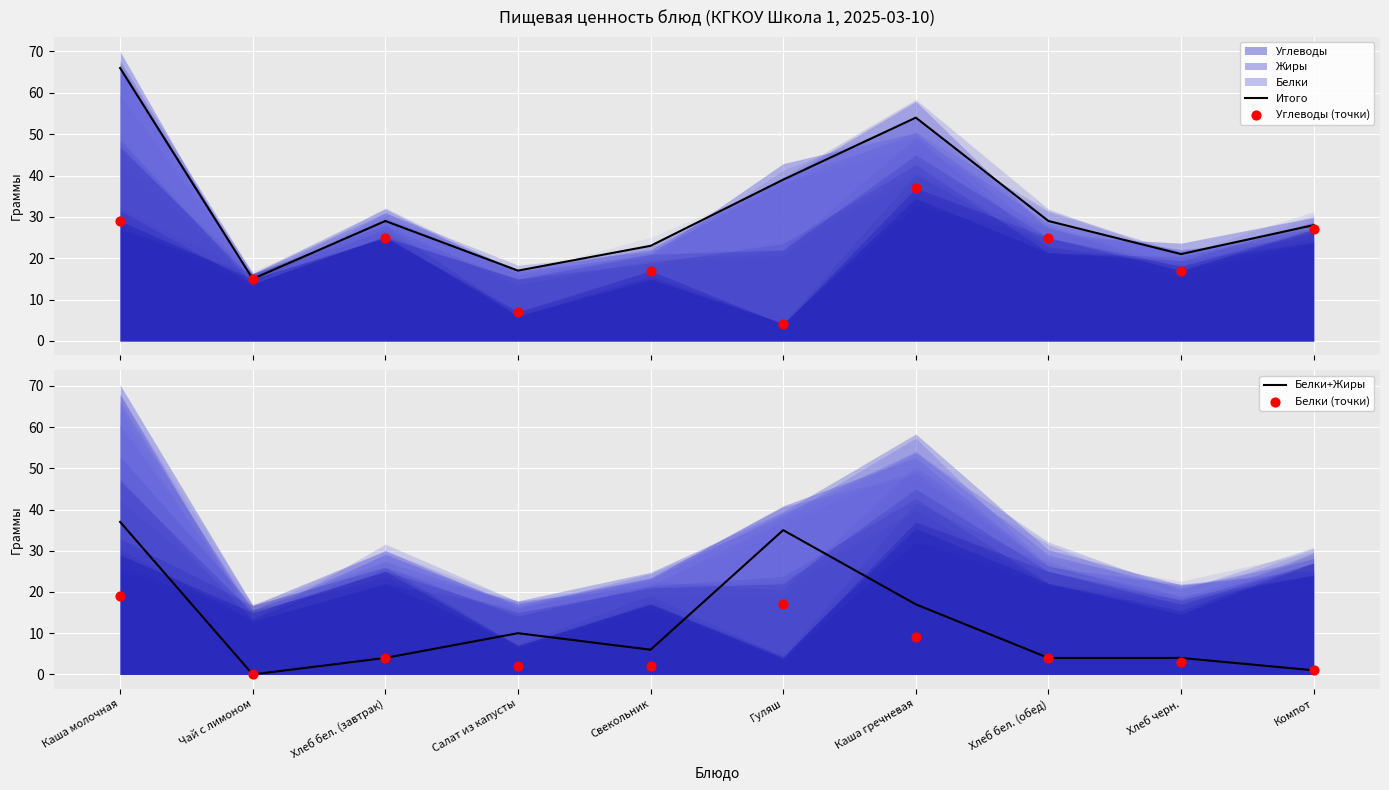

Which series contains the highest Y value?

Итого